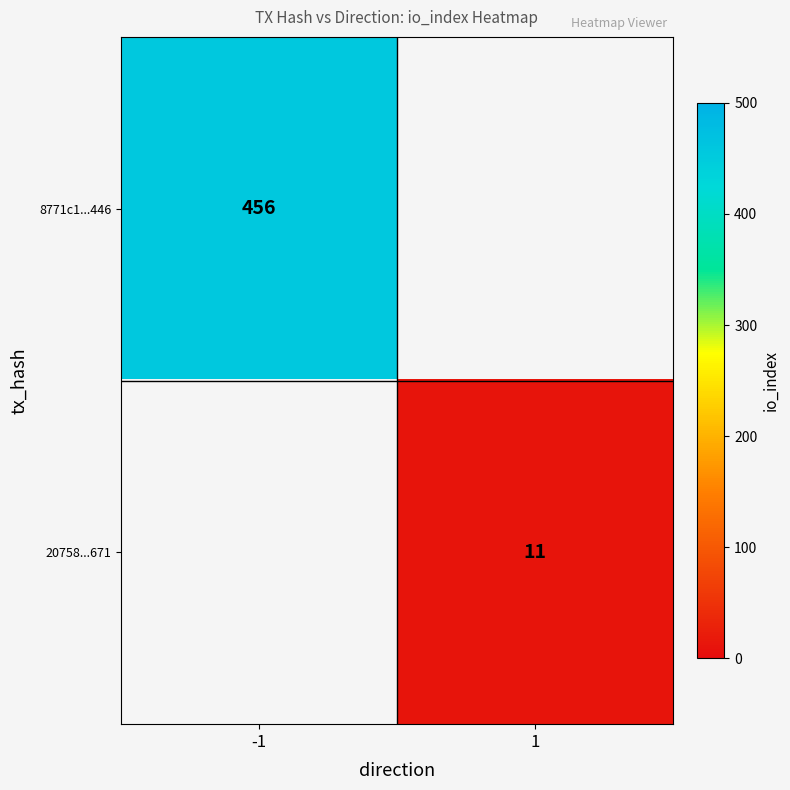

Is it true that 8771c1...446 equals 737 at -1?

False